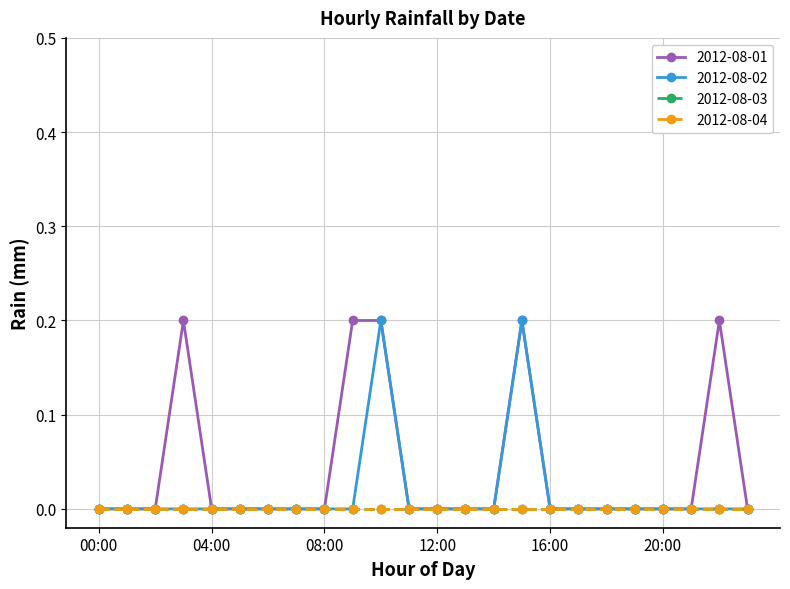

What is the value of the 2012-08-02 point at the 16th from the left?

0.2